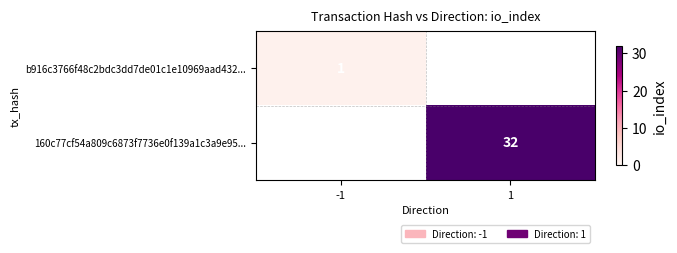

Is the value of 160c77cf54a809c6873f7736e0f139a1c3a9e95... at 1 greater than the value of b916c3766f48c2bdc3dd7de01c1e10969aad432... at -1?

Yes